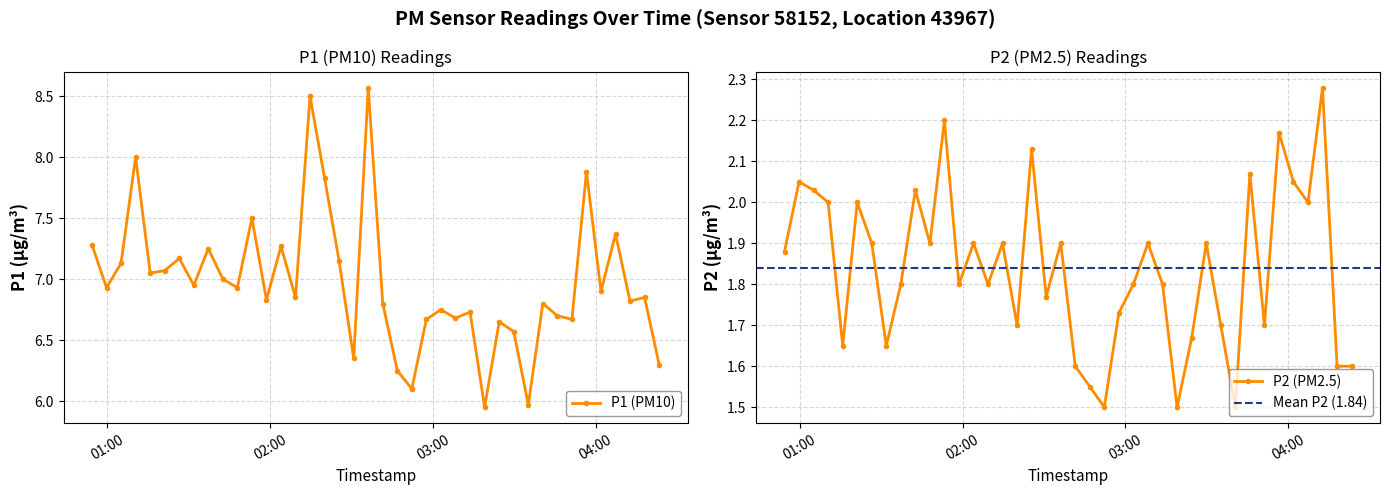

True or false: P2 has more than 0 interior local peaks.

True